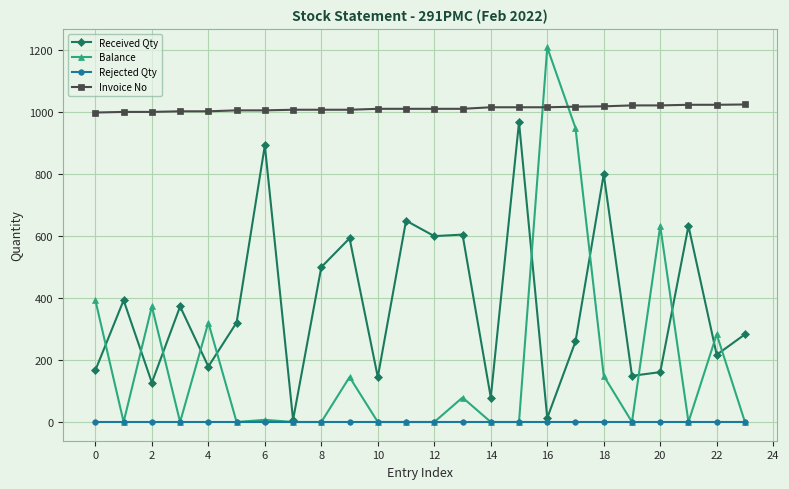

True or false: Invoice No and Received Qty cross at least once.

False